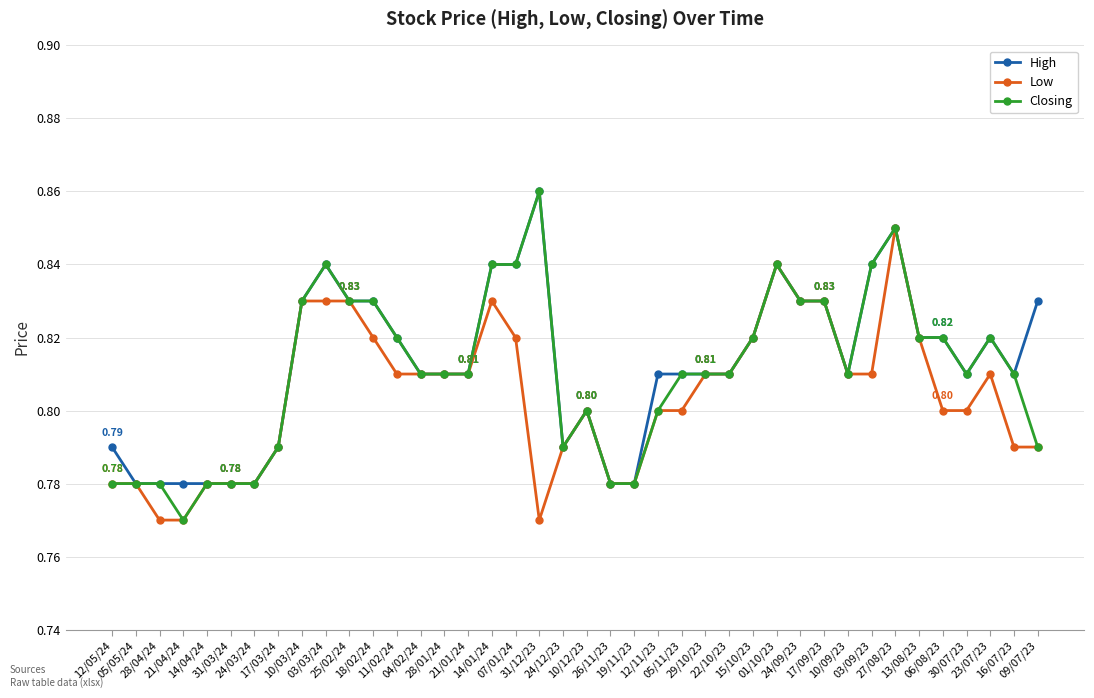

The Closing series shows 0.8 at 28/04/24. True or false?

True